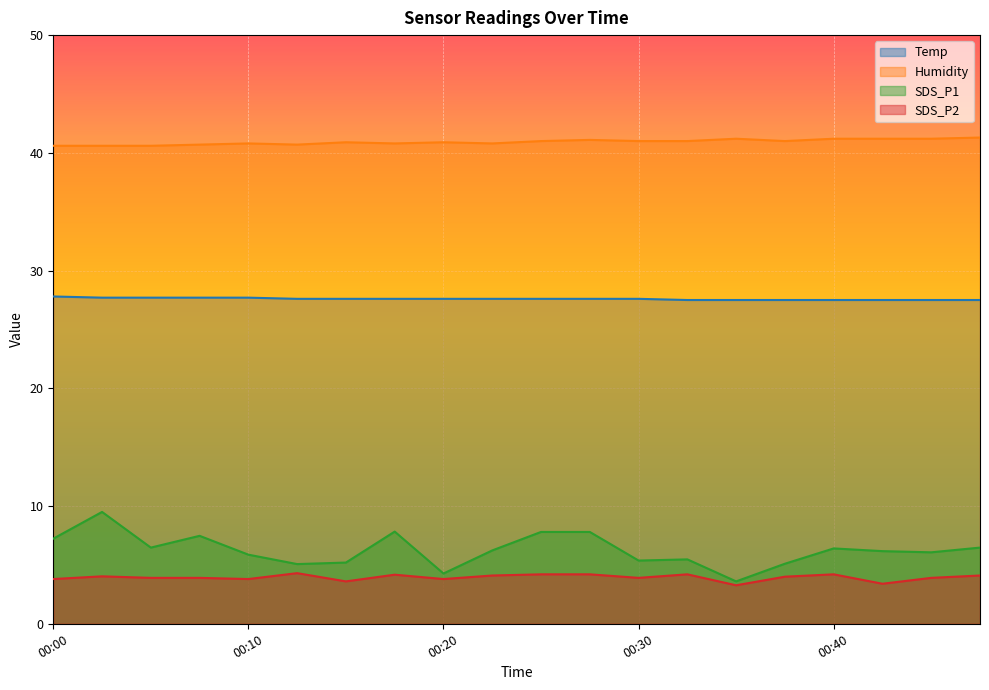

What is the average value of the SDS_P2 series?

3.9